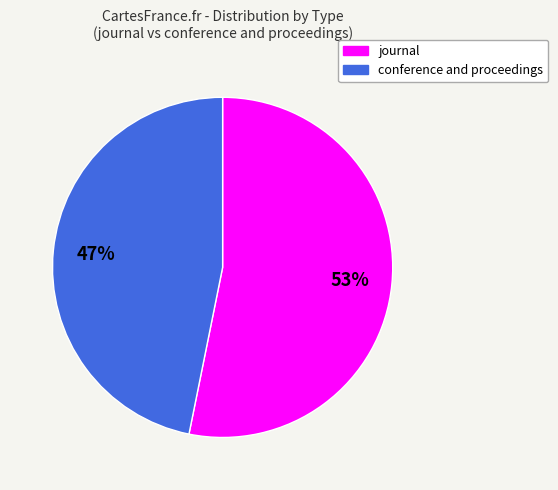

To the nearest percent, what is the average slice percentage?

50%